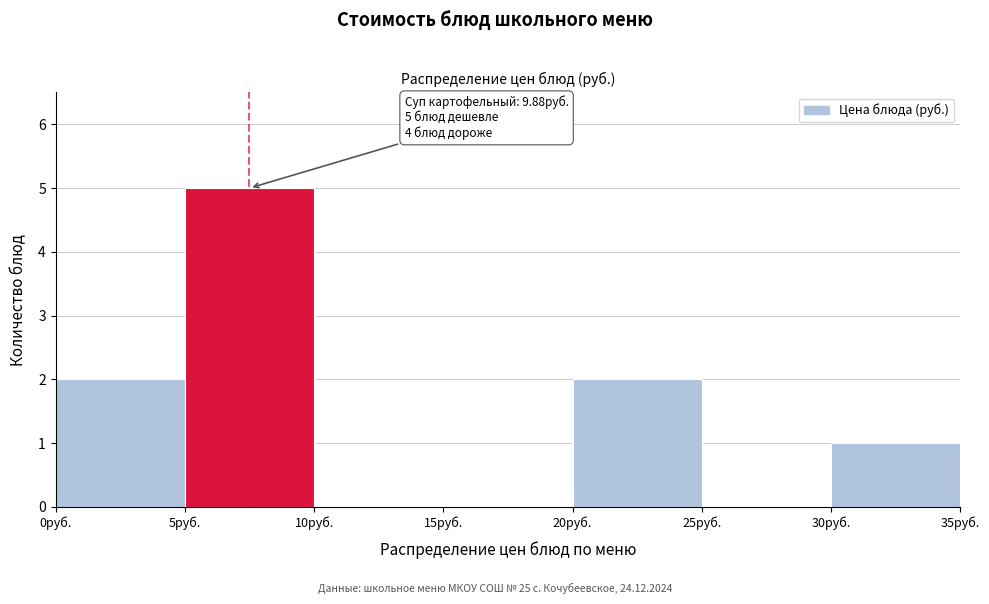

Which range on the x-axis has the tallest bar?

5 to 10